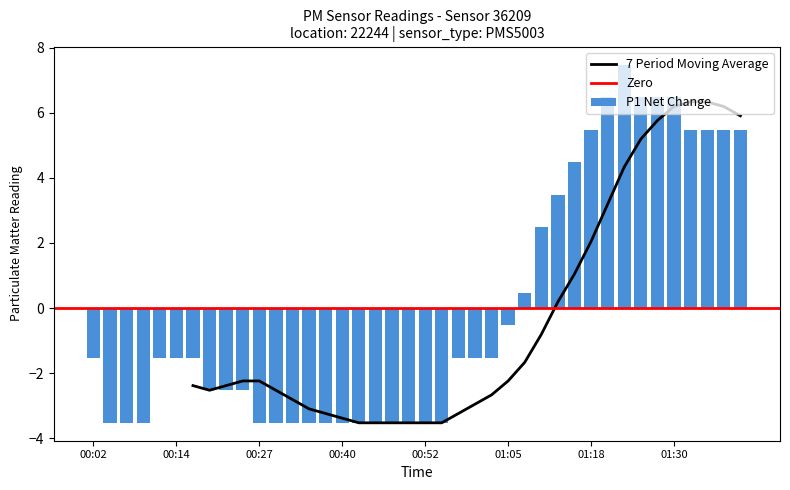

Is it true that the value at 01:02 is -0.8?

False